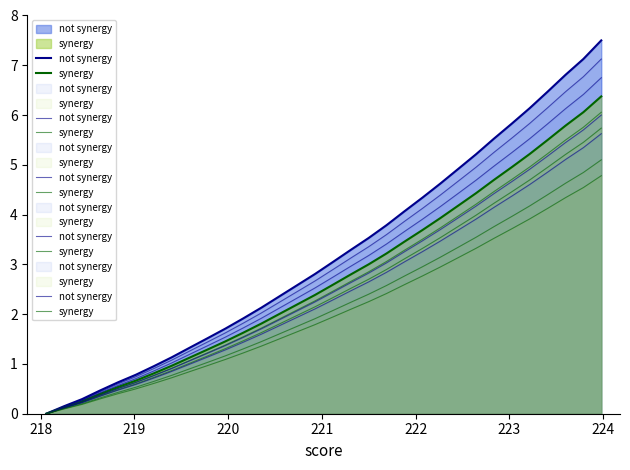

List the series in order of their peak value, highest first.

not synergy, synergy